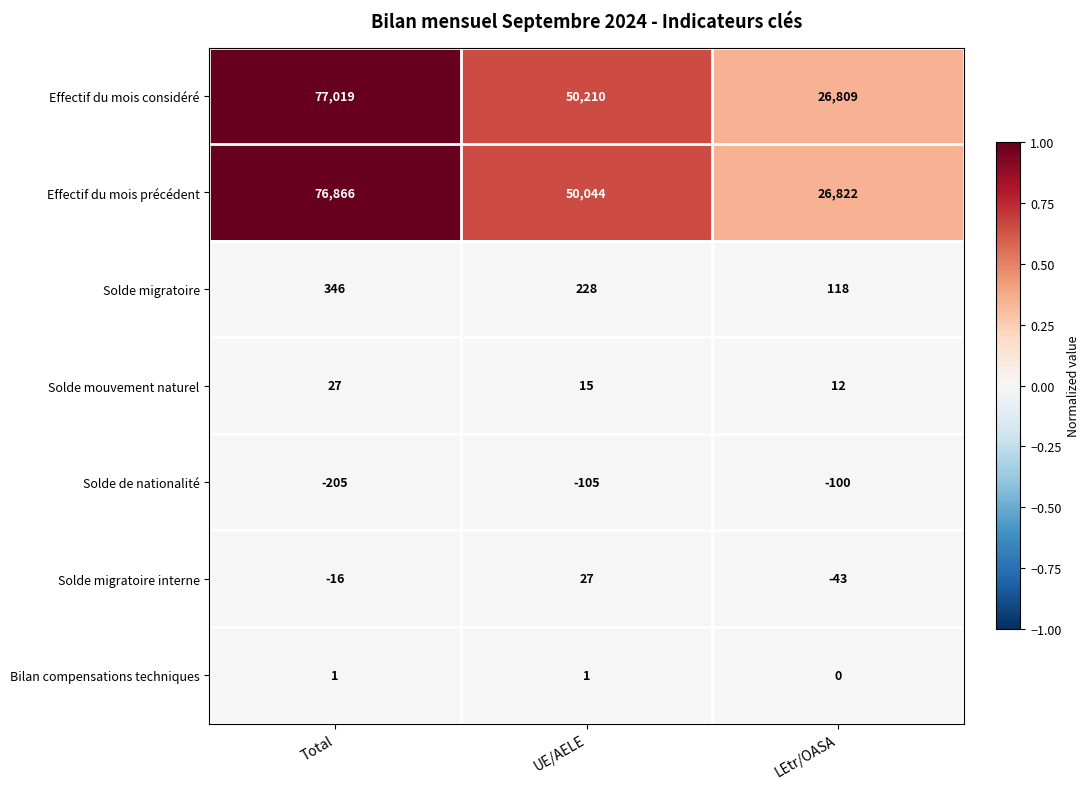

At which label does Solde mouvement naturel reach its peak?

Total